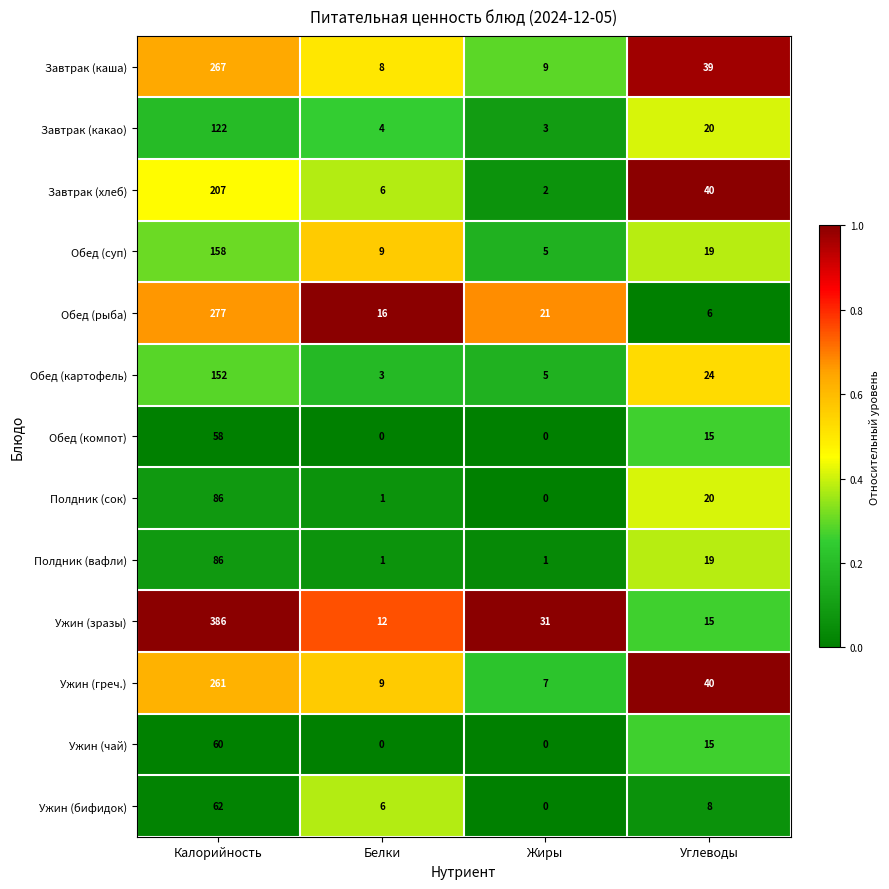

List the labels in order of Обед (картофель) value, smallest first.

Белки, Жиры, Углеводы, Калорийность